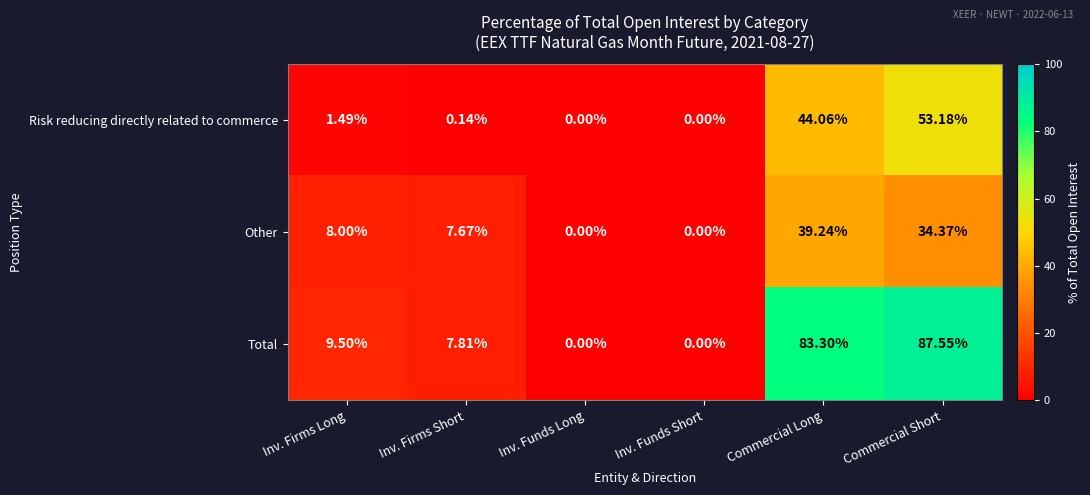

At Inv. Firms Long, list the series in order from smallest to largest.

Risk reducing directly related to commerce, Other, Total